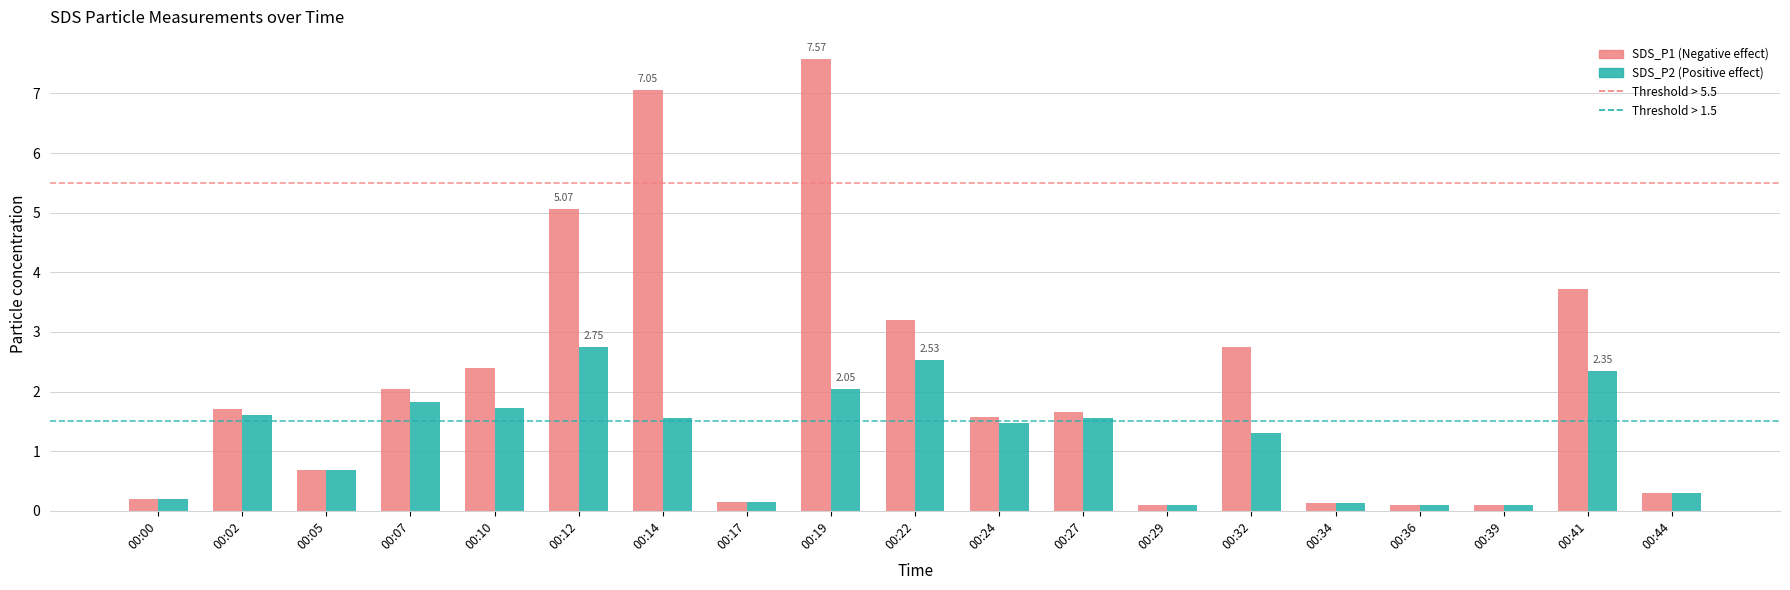

At which category is the sum across all series the highest?

00:19